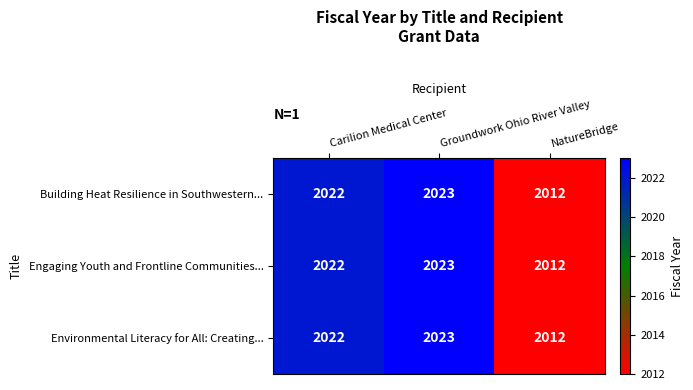

What is the minimum value shown in the chart?

2012